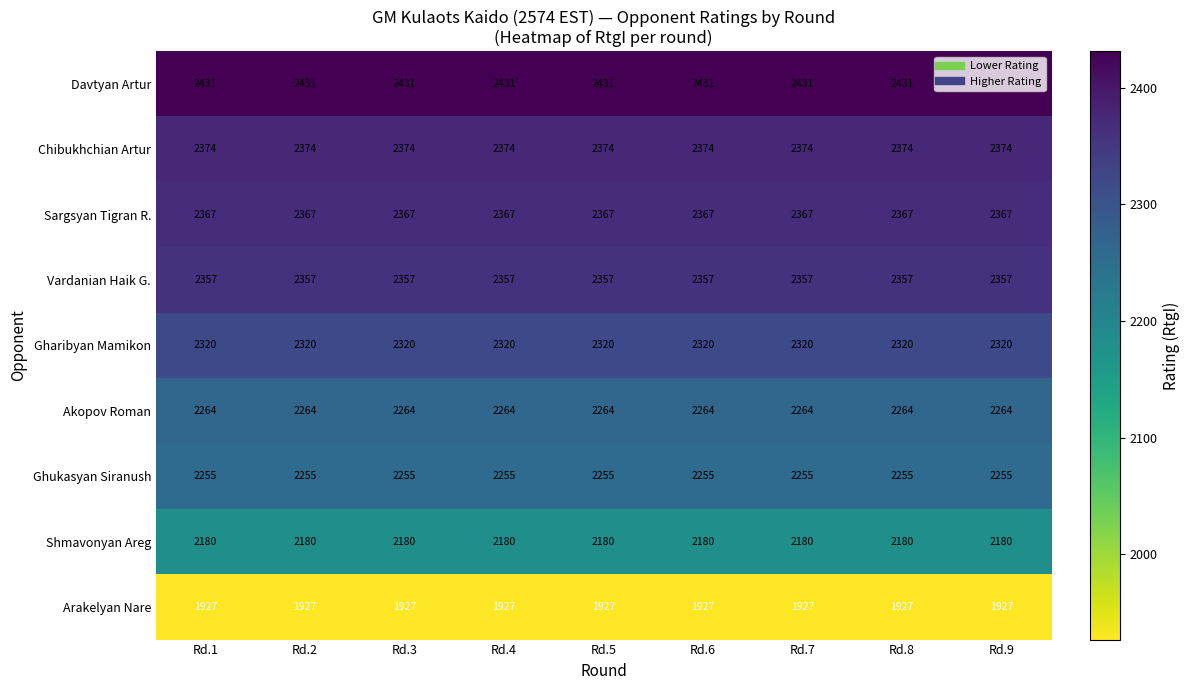

True or false: Davtyan Artur has a value of 917 at Rd.9.

False